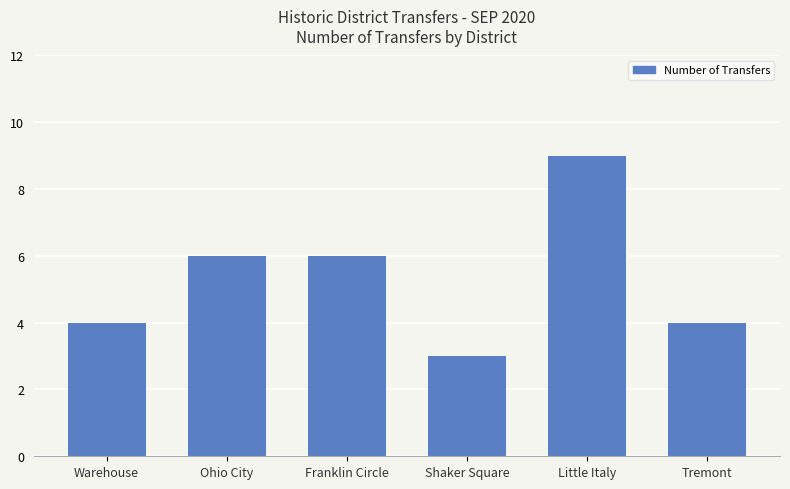

Approximately how many times larger is the value at Ohio City compared to Little Italy?

0.7